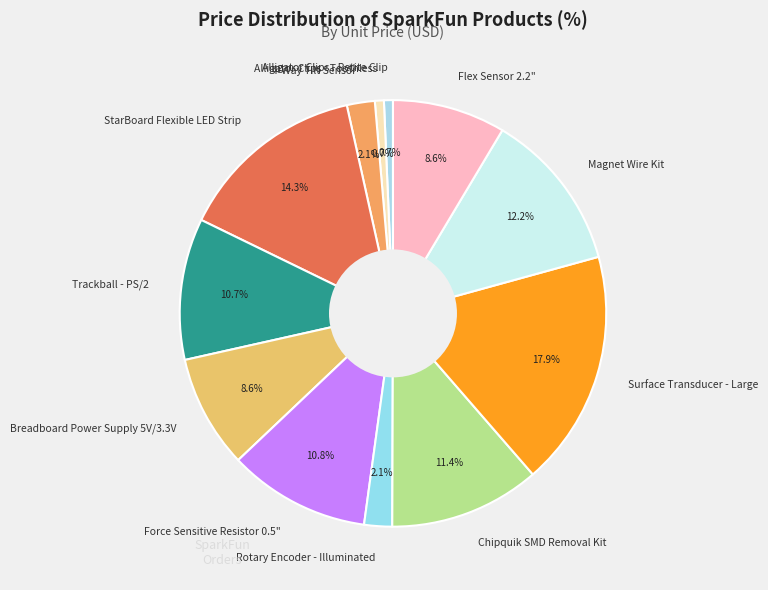

To the nearest percent, what is the average slice percentage?

8%